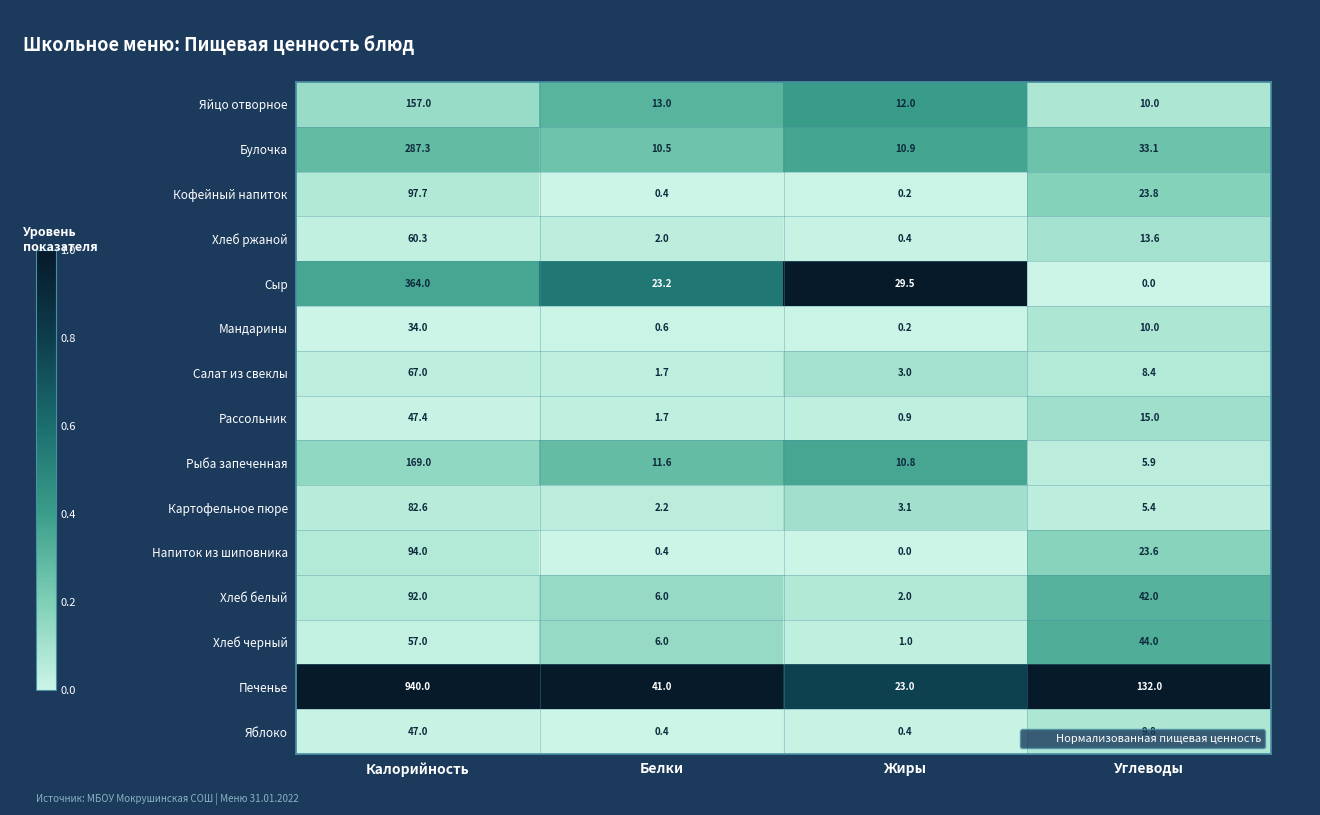

How many series are shown in this chart?

15